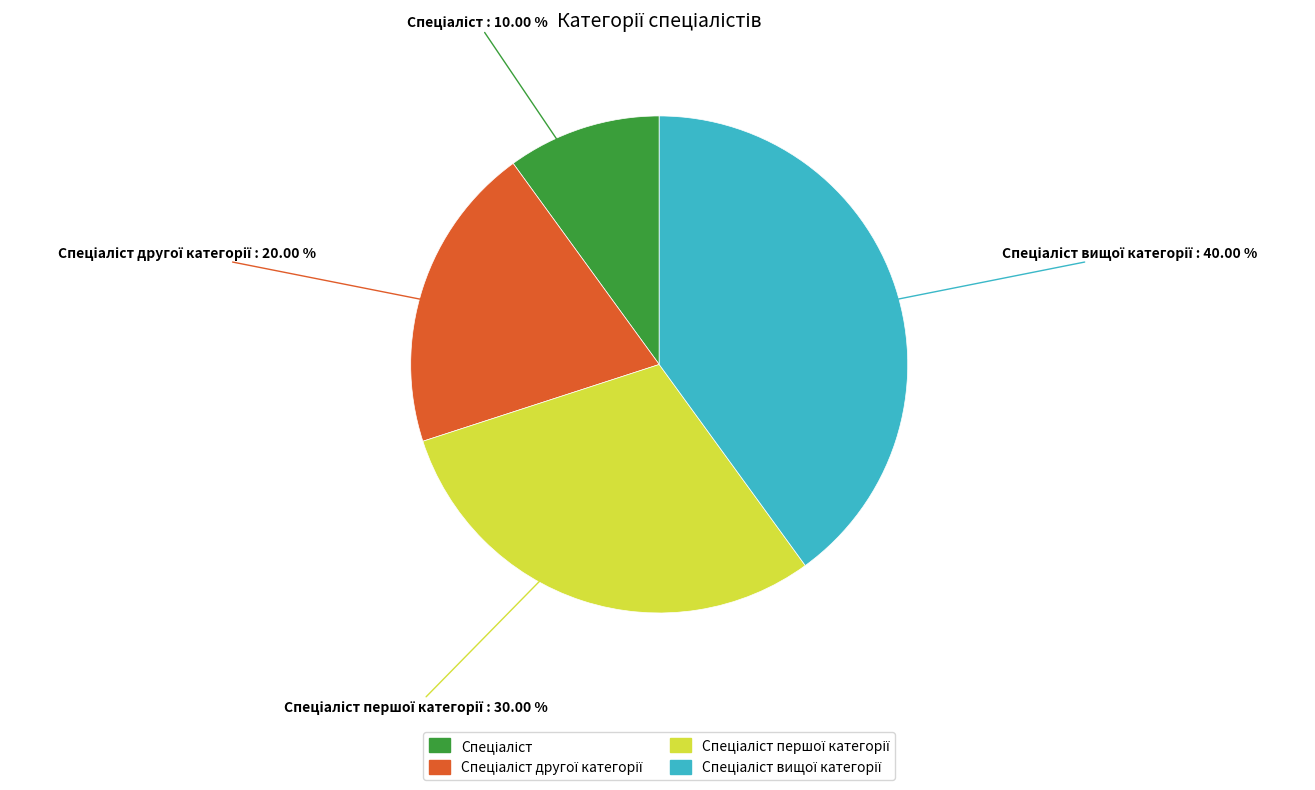

Does any single category account for the majority?

No